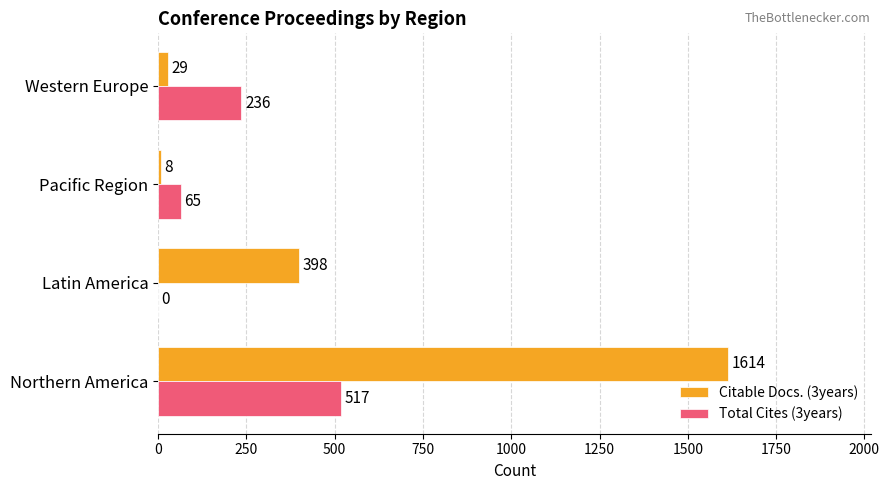

What is the sum of all Total Cites (3years) values?

818